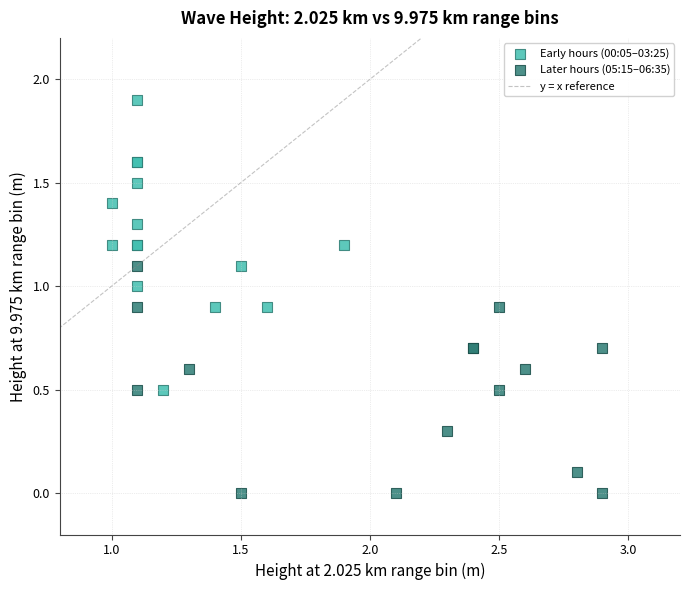

Which series reaches the maximum Y coordinate?

Early hours (00:05–03:25)